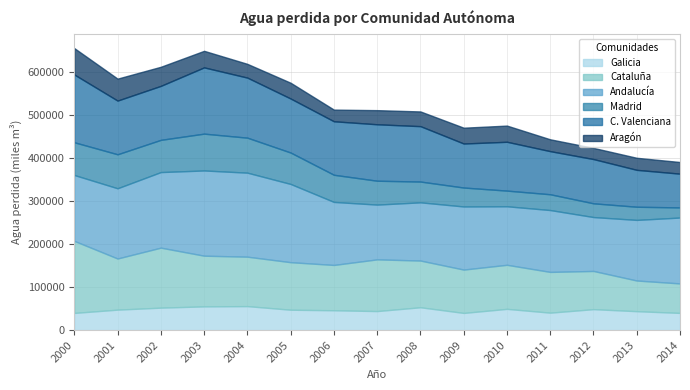

What is the sum of the Cataluña values at 2007 and 2014?

188951